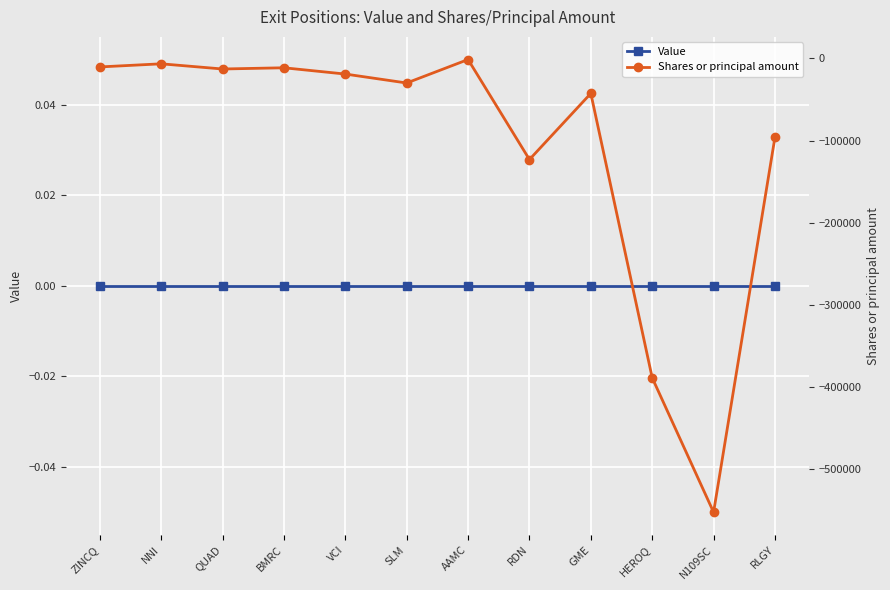

What is the difference between the highest and lowest values at HEROQ?

388753